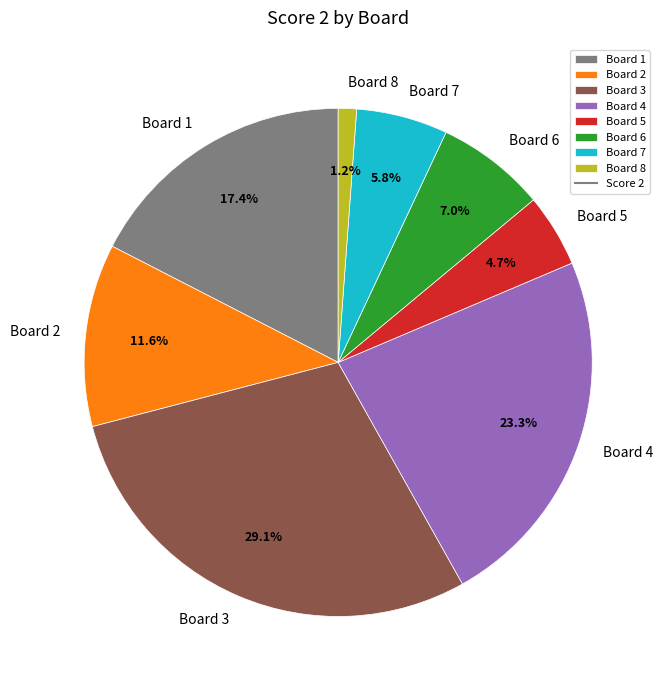

What portion of the pie excludes Board 2?

88.4%